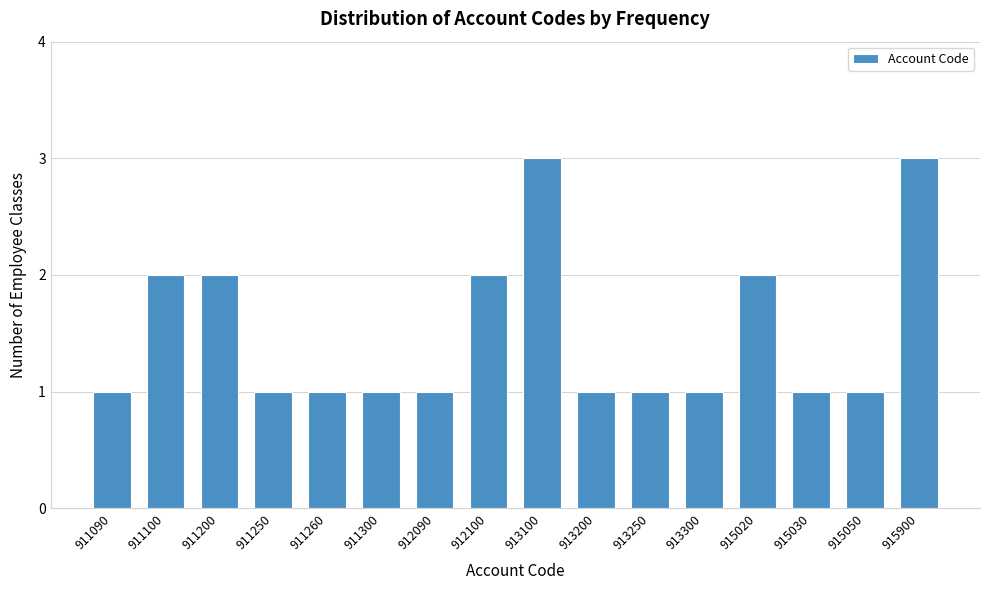

Reading left to right, list all the values displayed in this chart.

1	2	2	1	1	1	1	2	3	1	1	1	2	1	1	3